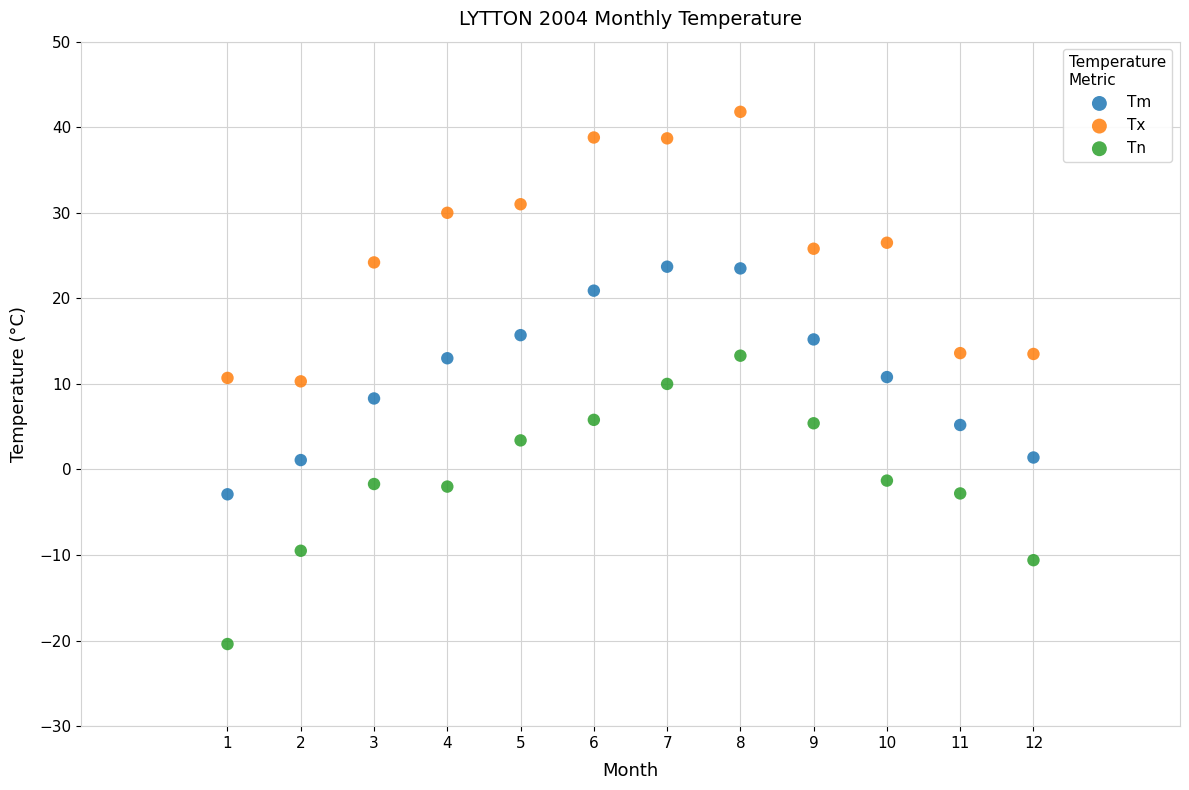

Across all data points, what is the range of Y values (max minus min)?

62.2